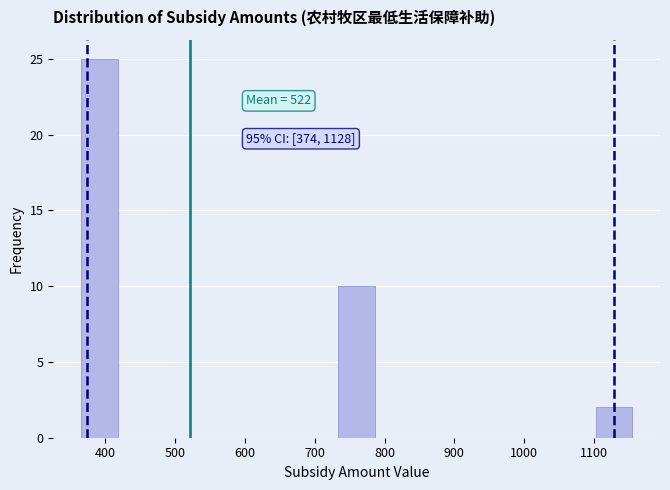

Which range on the x-axis has the tallest bar?

370 to 420